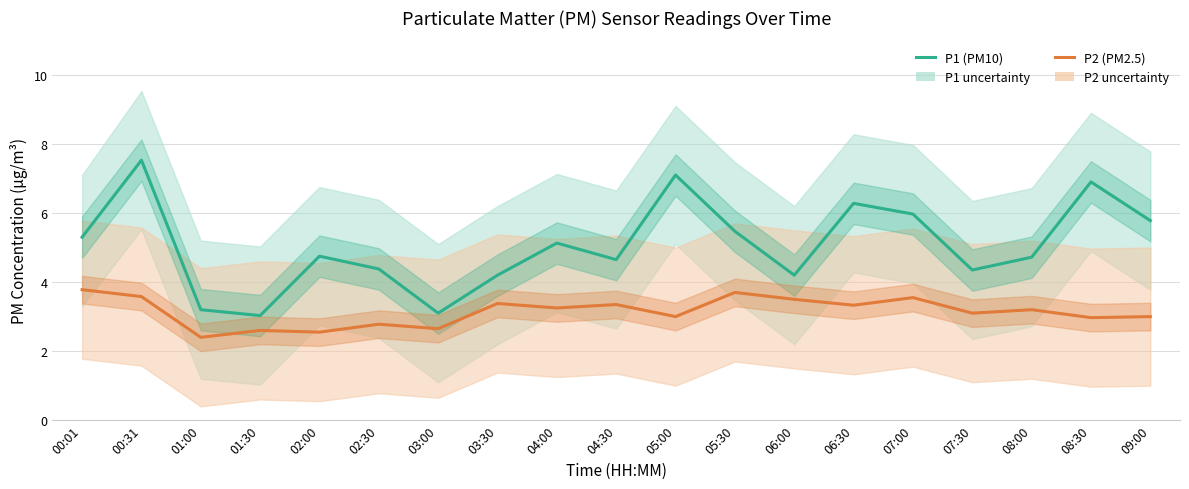

What is the lowest value of the P2 (PM2.5) series?

2.4